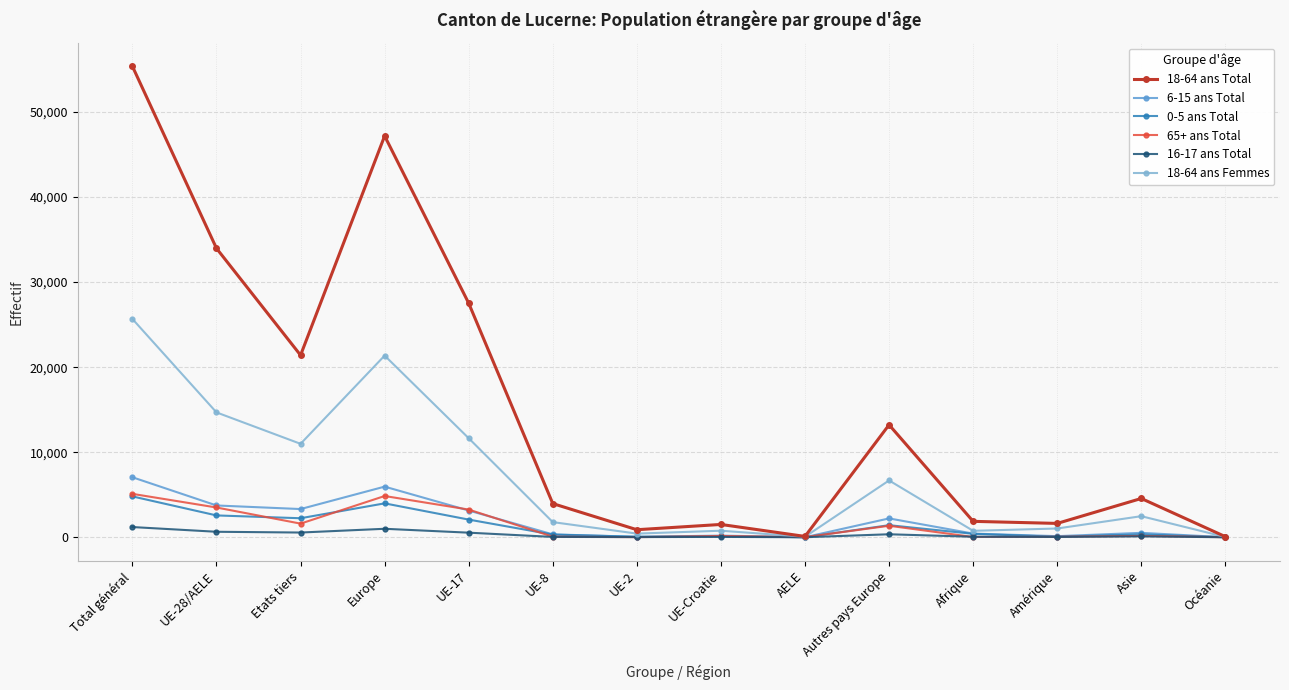

What is the difference between the maximum and minimum values in the 16-17 ans Total series?

1200